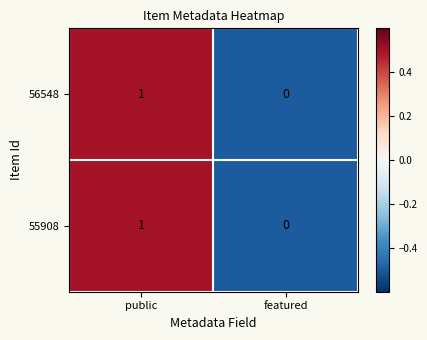

At which category is the sum across all series the highest?

public